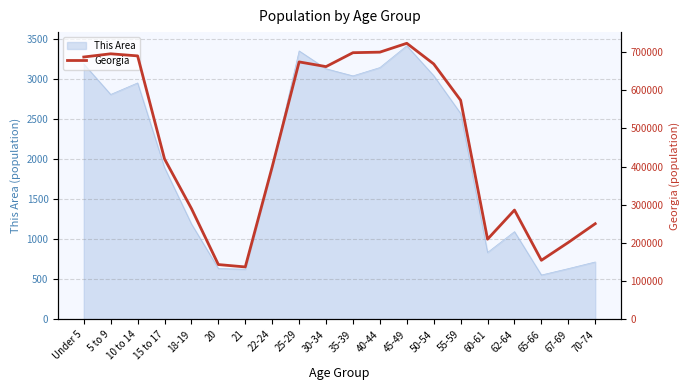

How many values are below 573551?

10